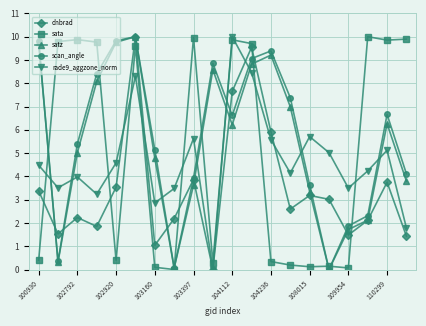

In dnbrad, how many points are higher than both neighbors (excluding endpoints)?

6